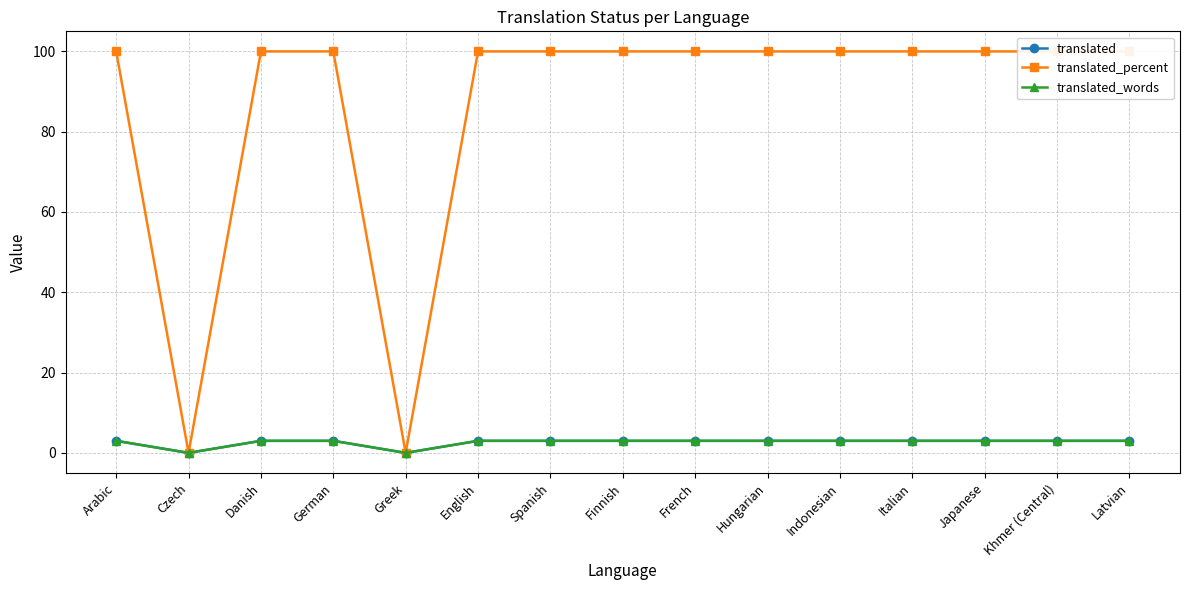

The translated_words series shows 1 at Arabic. True or false?

False